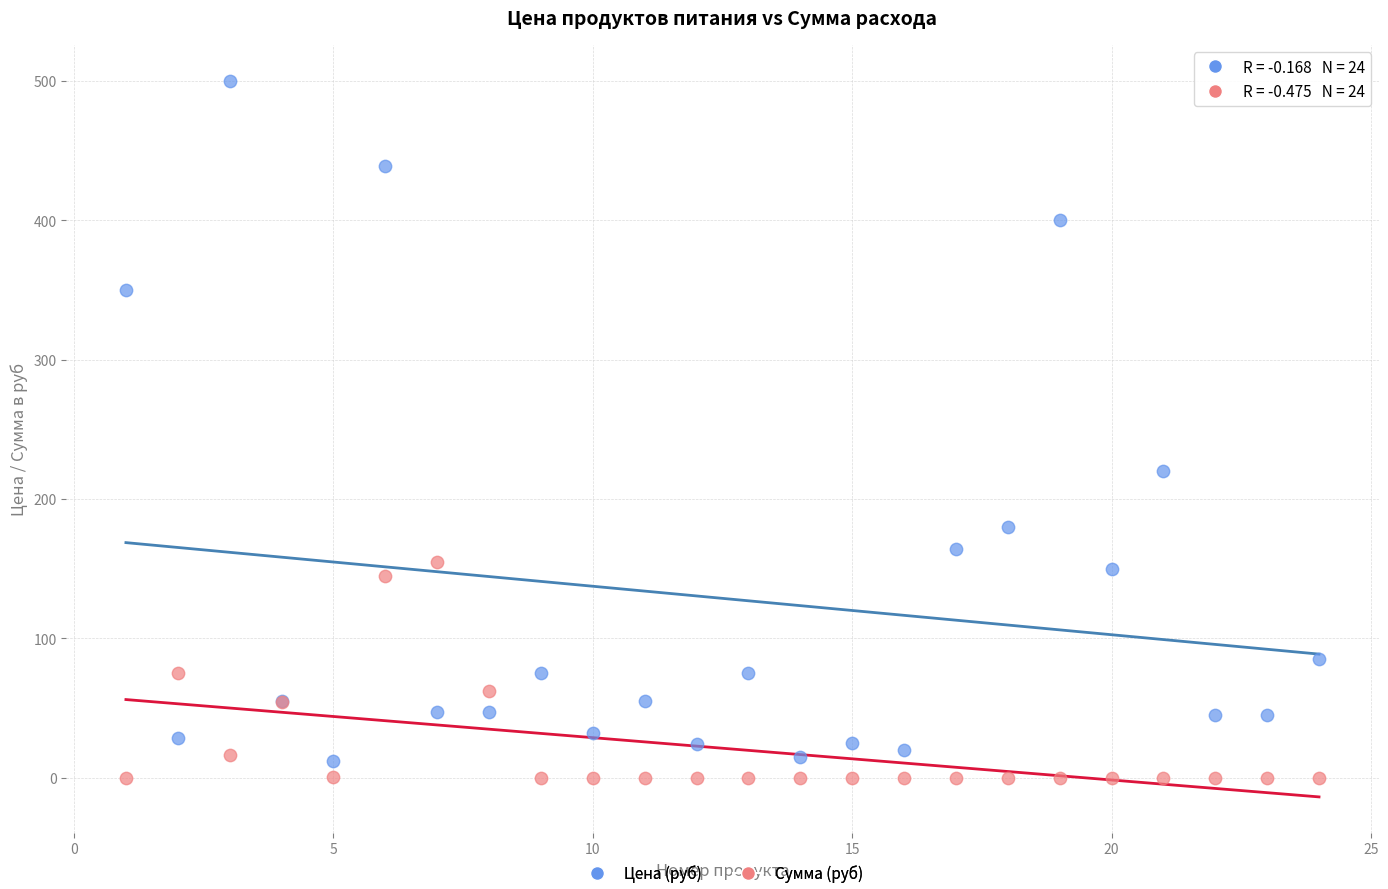

What is the X range (max minus min) for the scatter plot?

23.0